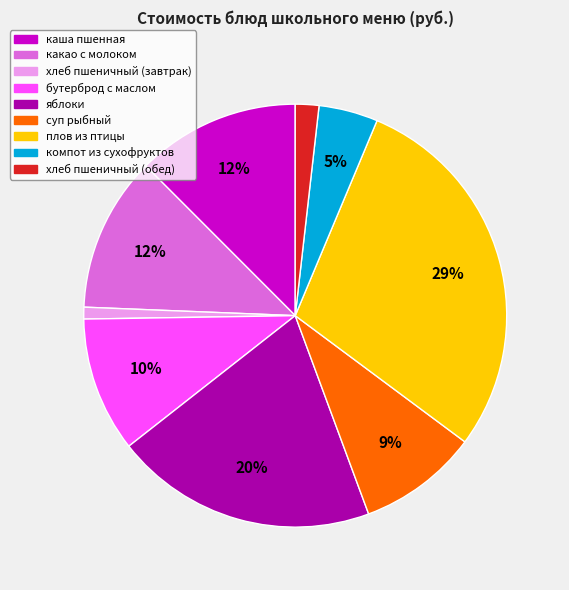

Is there a majority slice in this chart?

No